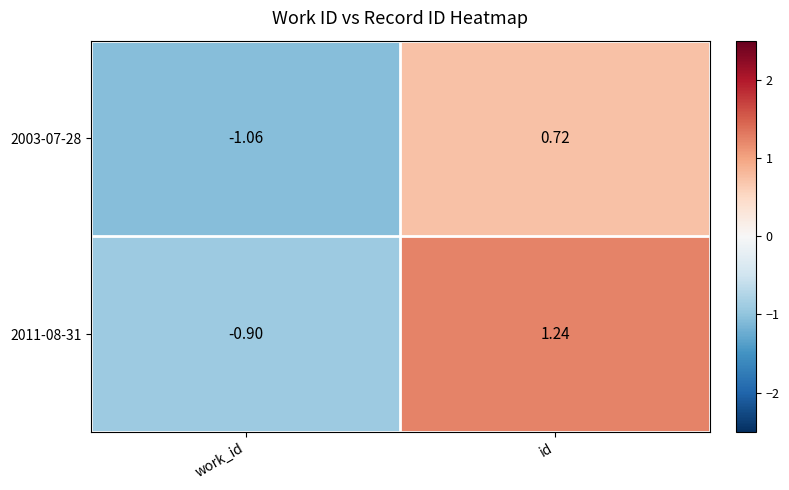

At which category is the sum across all series the highest?

id